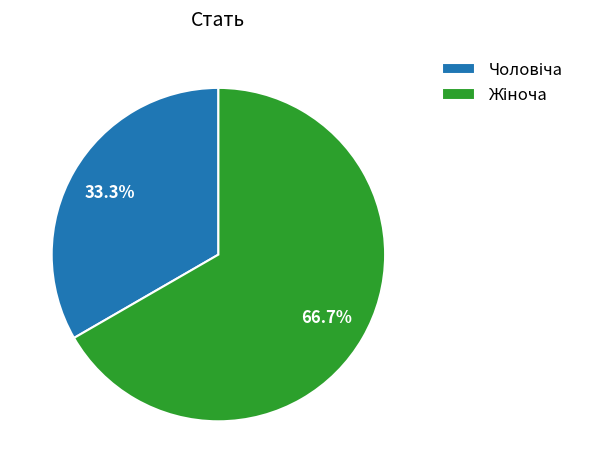

Does any single category account for the majority?

Yes